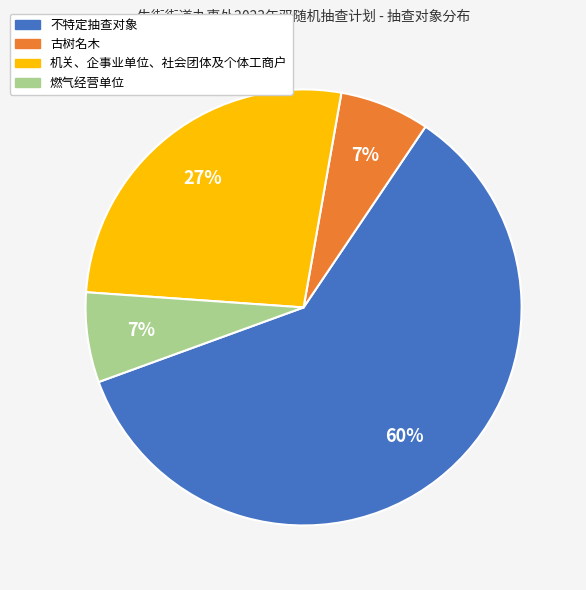

To the nearest percent, what is the average slice percentage?

25%